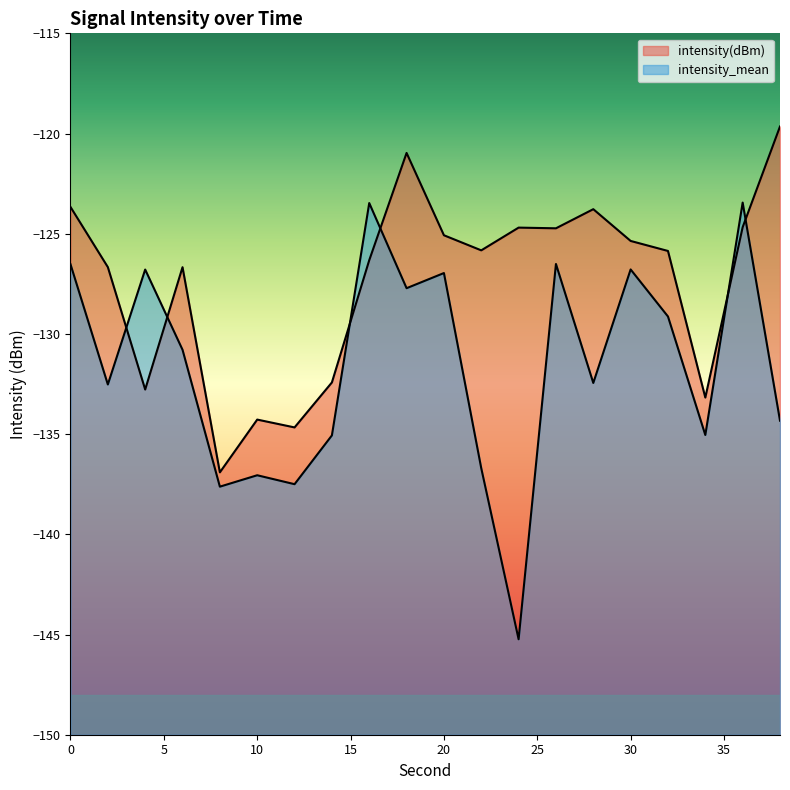

What is the sum of the intensity(dBm) values at 36 and 8?

-261.6